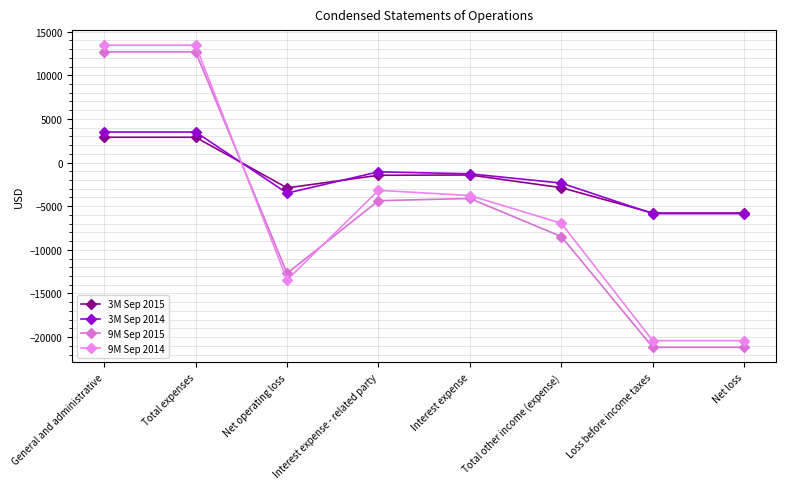

How many times do 9M Sep 2014 and 9M Sep 2015 cross each other?

2